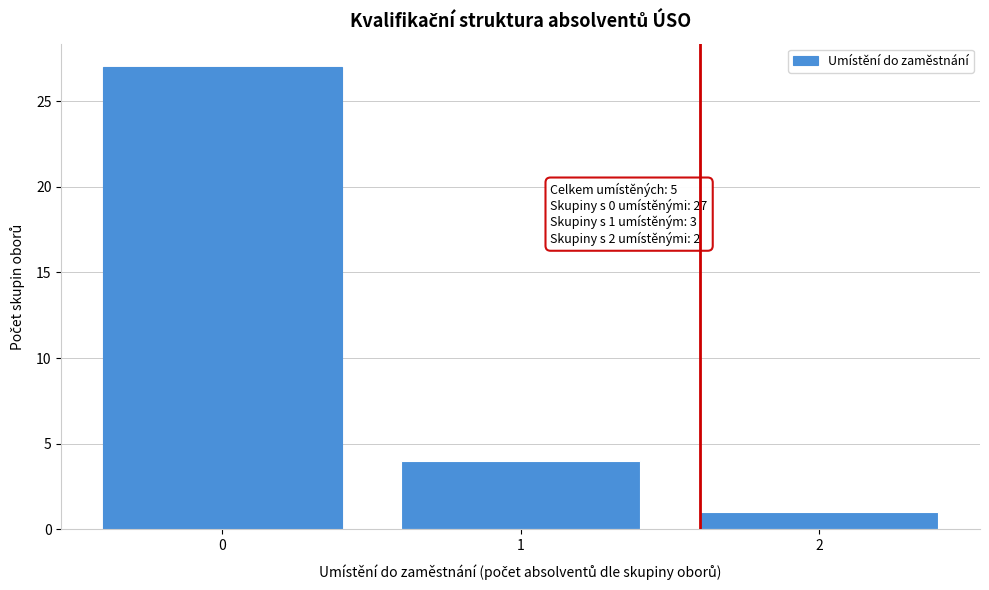

Reading left to right, what are all the values shown in this chart?

0=27	1=4	2=1